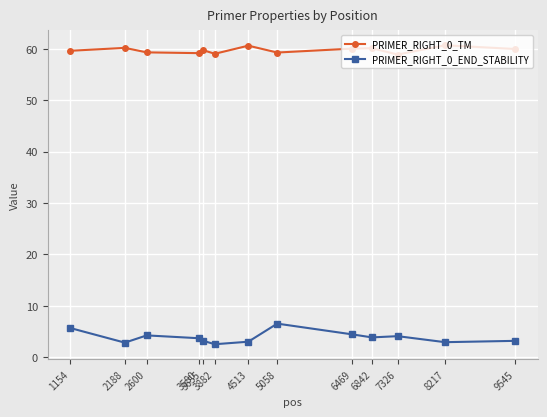

True or false: PRIMER_RIGHT_0_END_STABILITY and PRIMER_RIGHT_0_TM intersect in this chart.

False